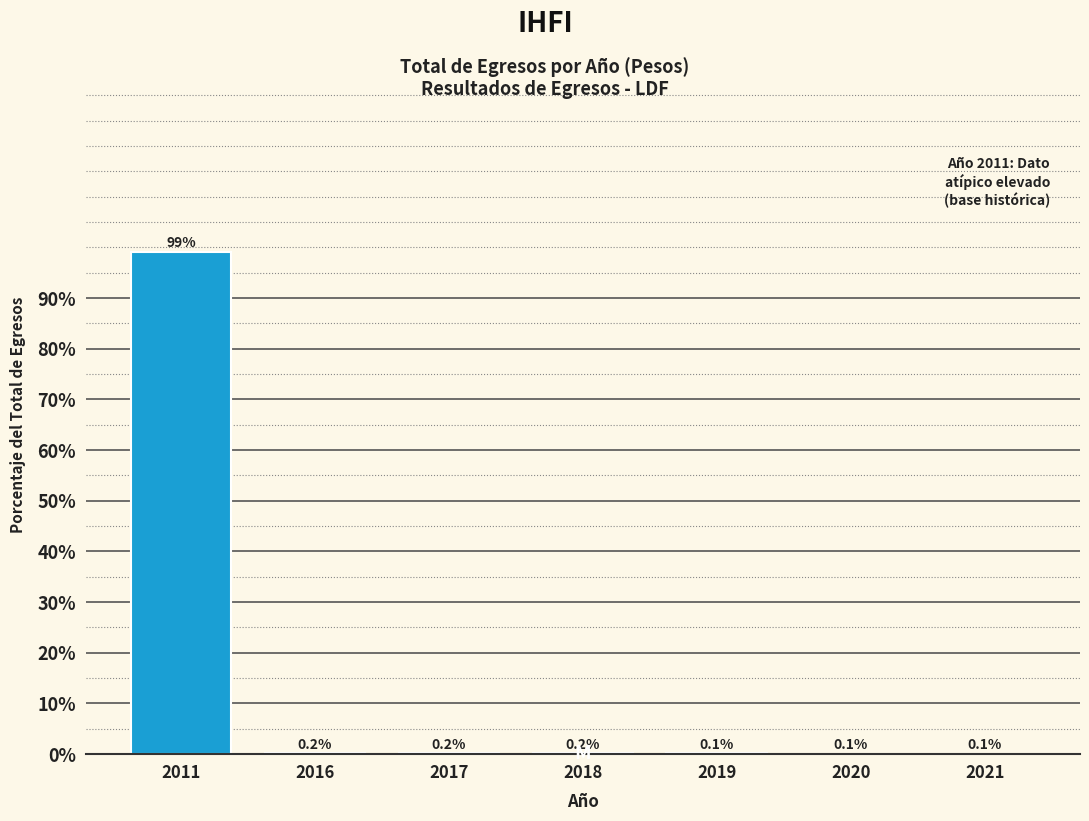

Reading left to right, list all the values displayed in this chart.

2011=99.1	2016=0.2	2017=0.2	2018=0.2	2019=0.1	2020=0.1	2021=0.1